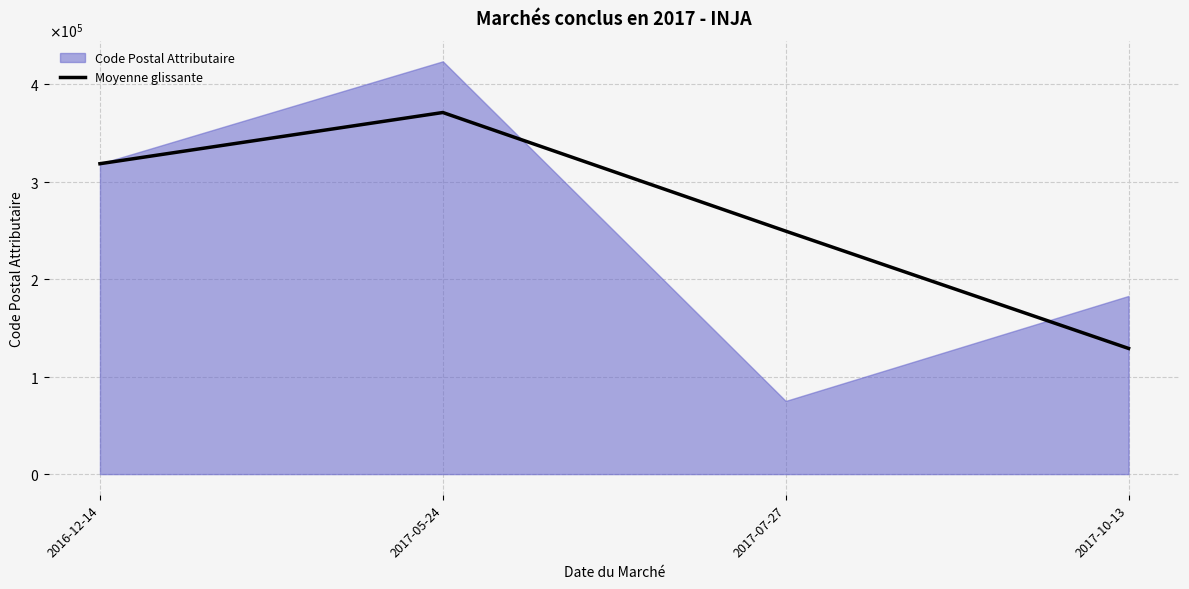

Reading left to right, extract all data points from this chart.

318280.0	370775.0	249144.5	128859.5